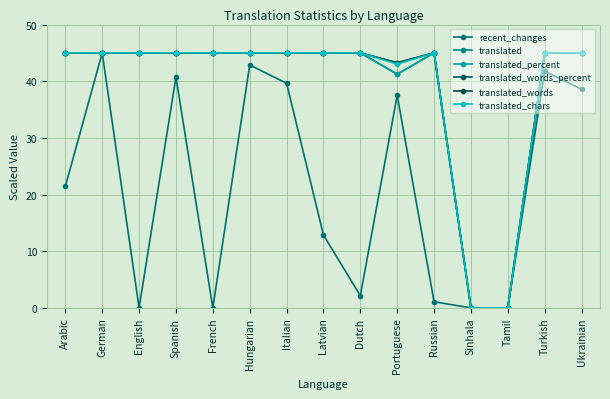

The value of recent_changes at Italian is 16.5. True or false?

False